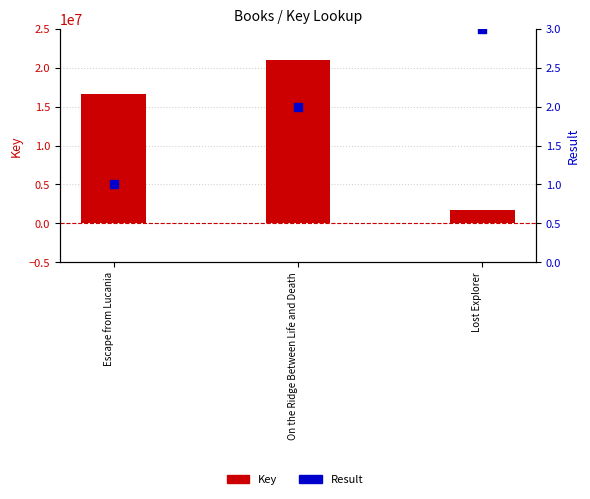

Which series has the largest Y range (max minus min)?

Key